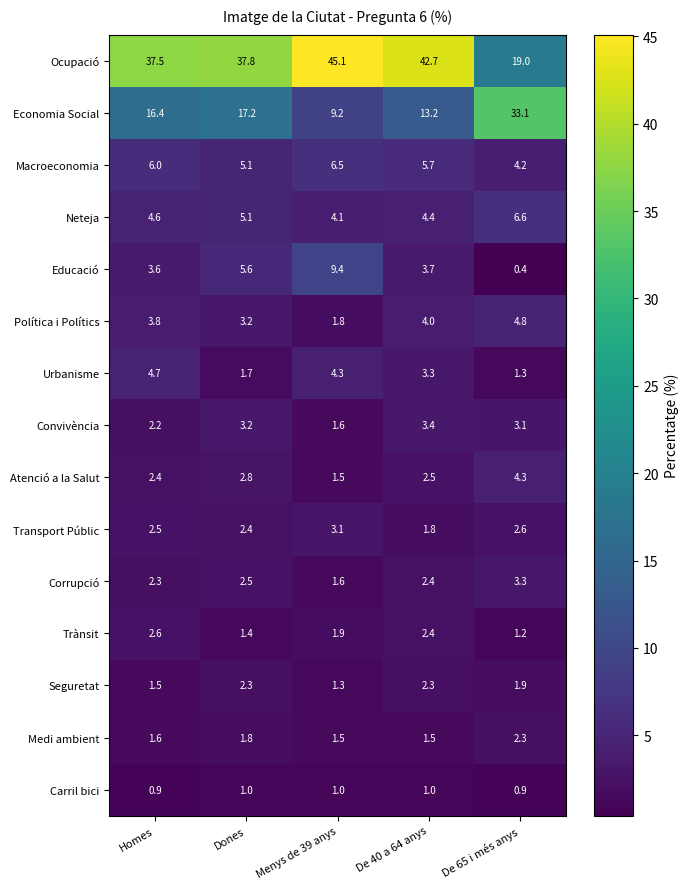

Read the Macroeconomia value at Menys de 39 anys.

6.5